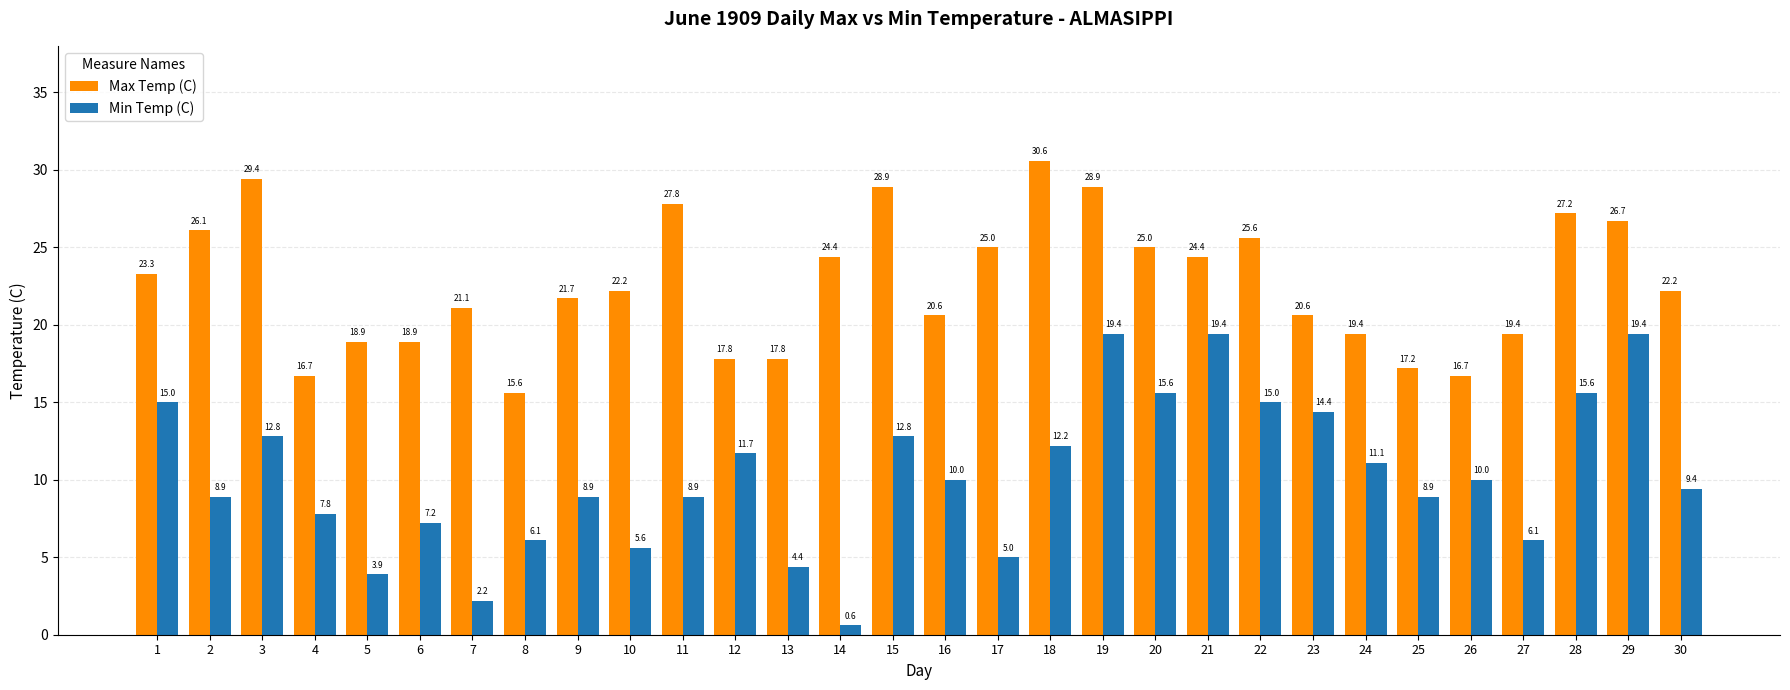

Is it true that Max Temp (C) equals 26.1 at 2?

True